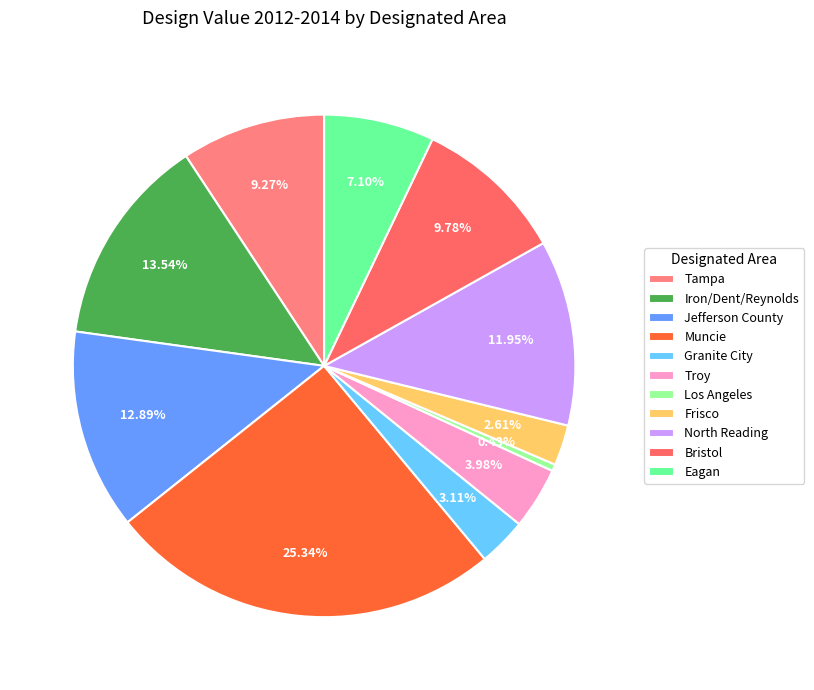

Which category has the biggest portion of the pie?

Muncie